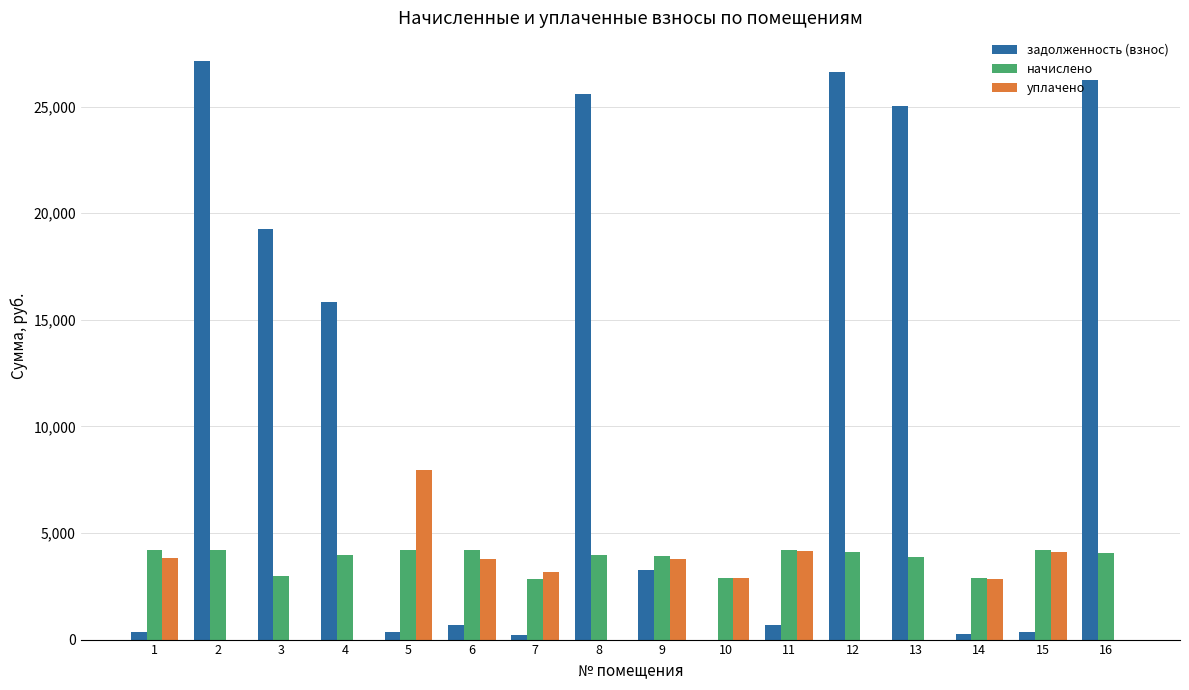

The value of задолженность (взнос) at 2 is 27132.5. True or false?

True